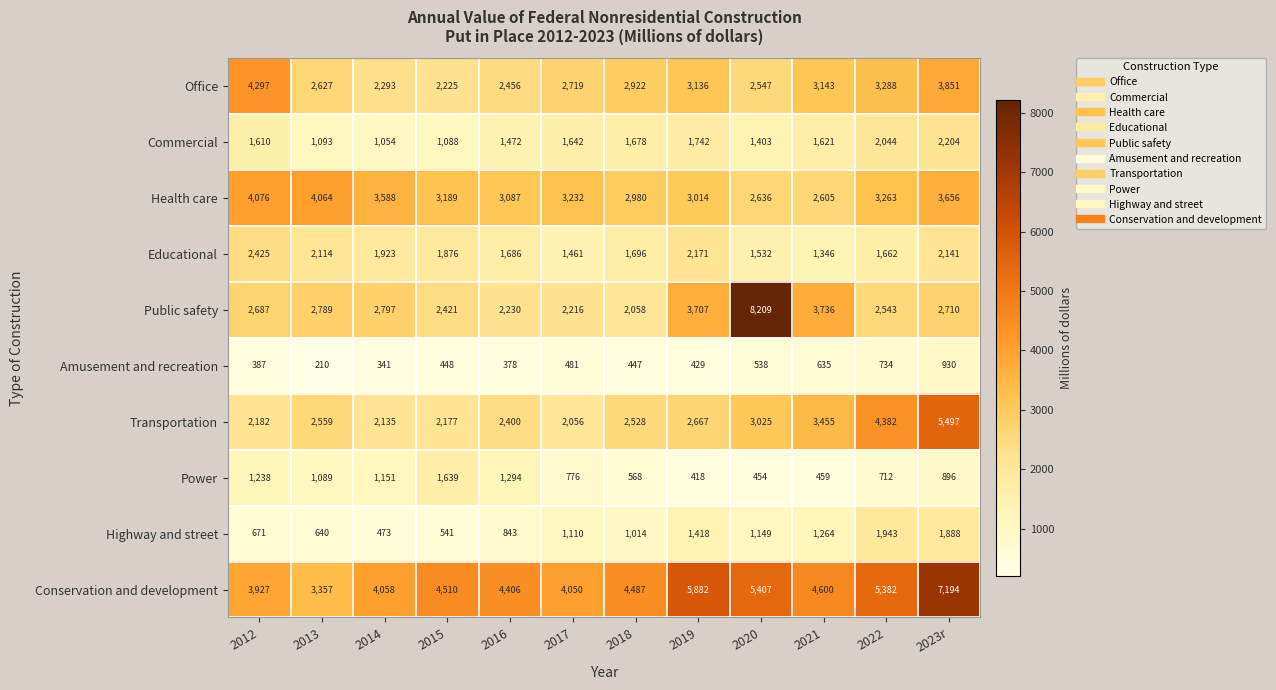

At which label is Commercial closest to 1629?

2021